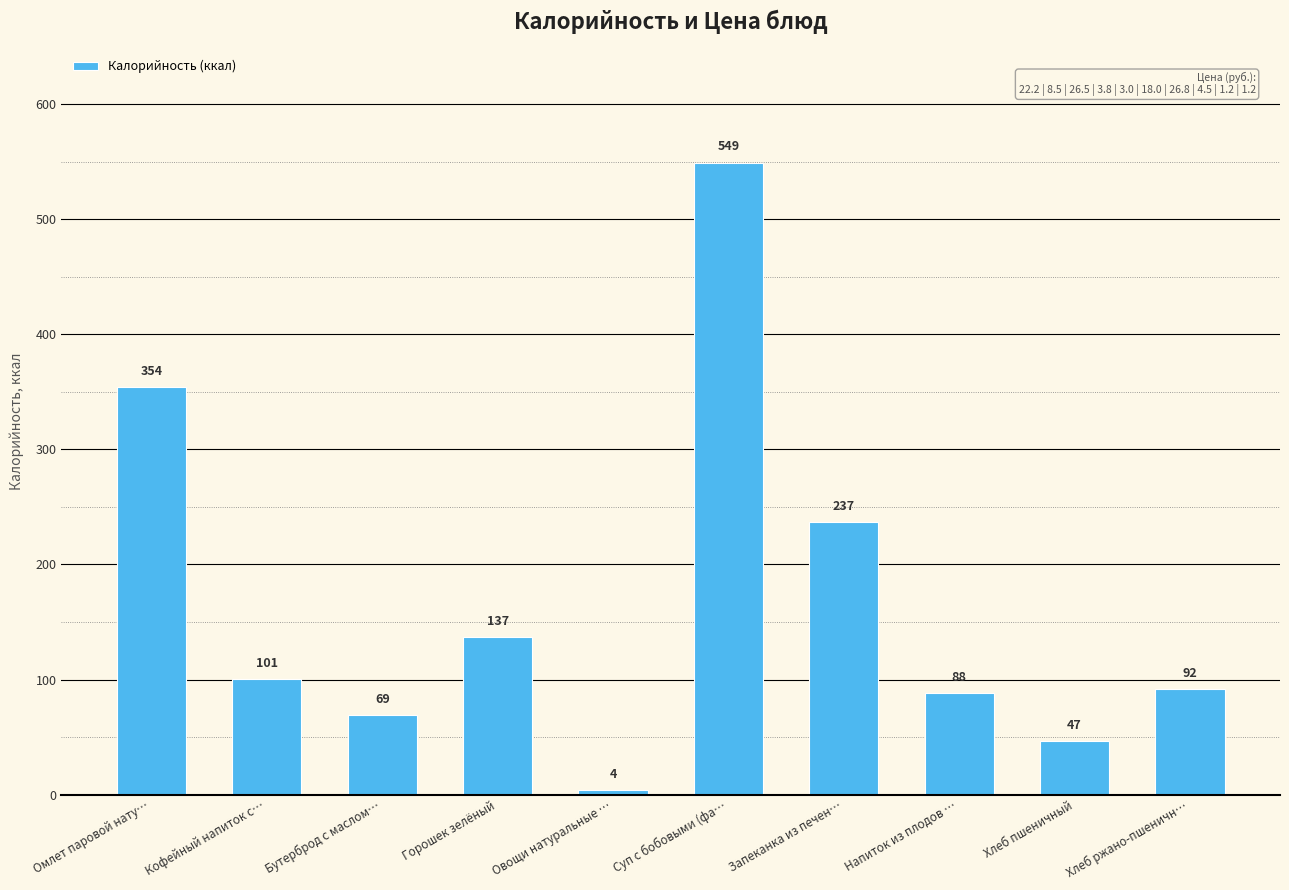

Is it true that the value at Хлеб пшеничный is 46.8?

True